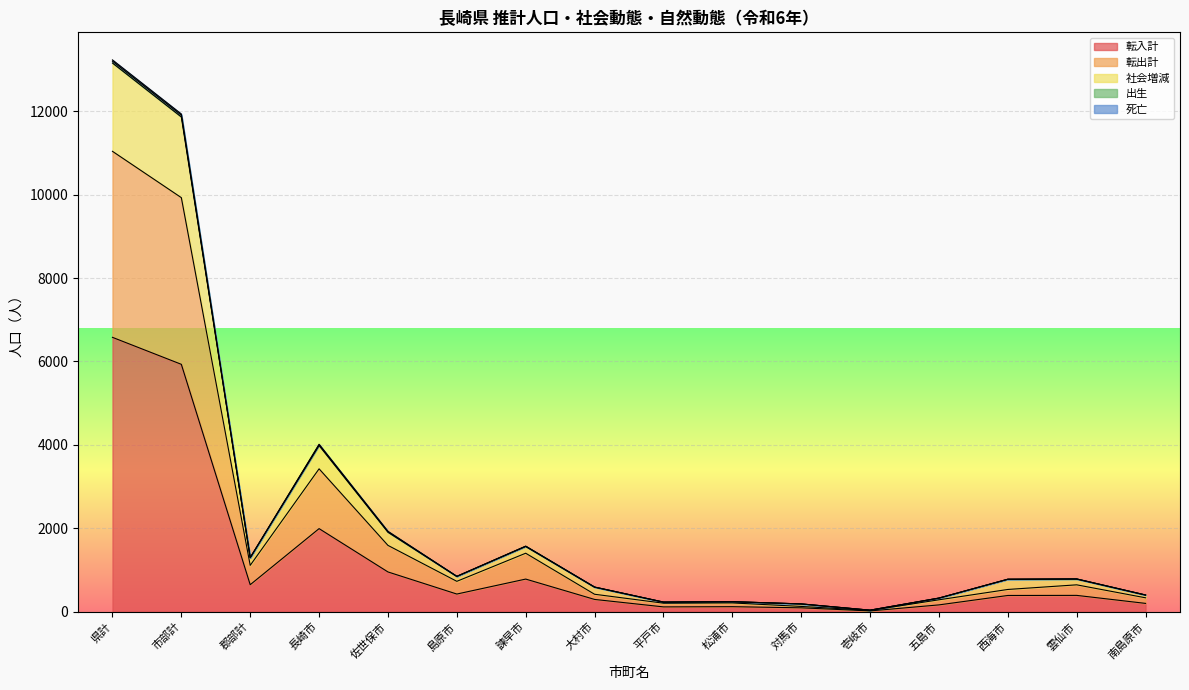

How many data points does each series have?

16